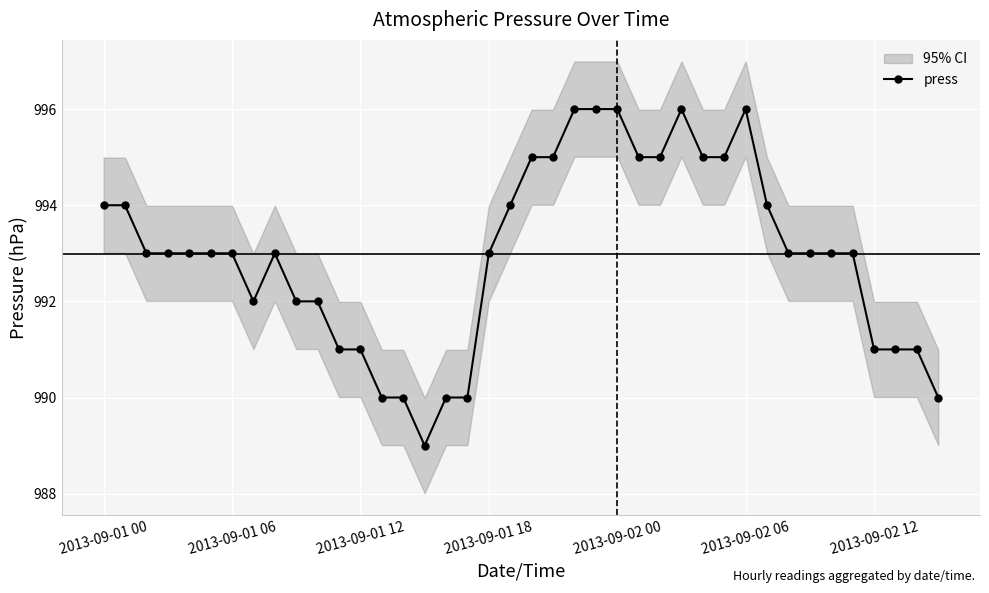

True or false: press has more than 1 interior local peaks.

True